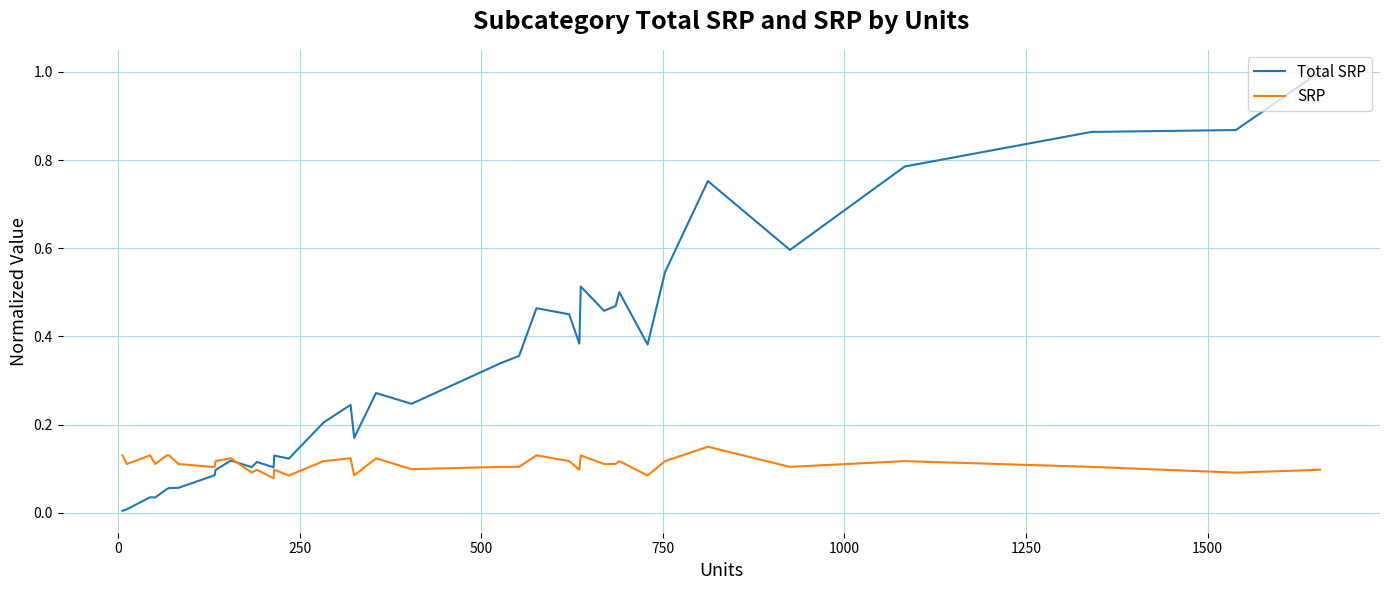

What are all the series names shown in the legend?

Total SRP, SRP